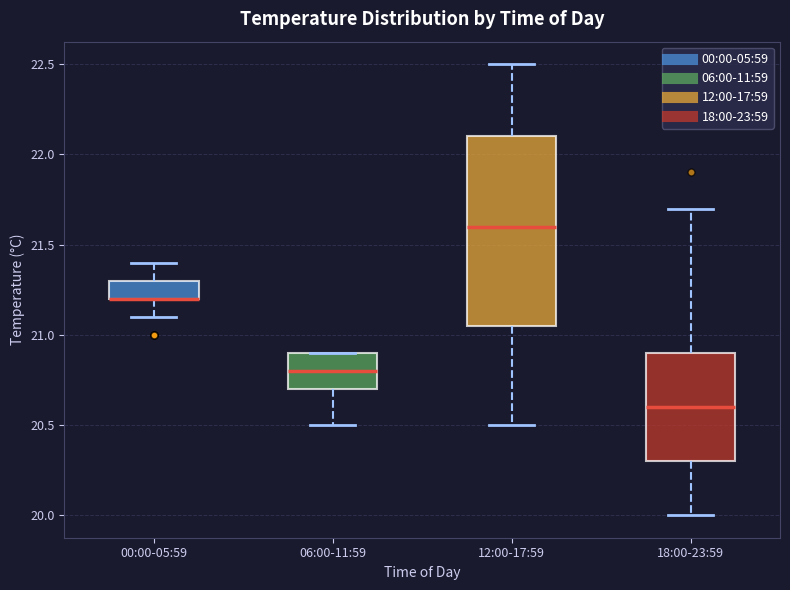

Reading left to right, transcribe this box plot: for each box, give where its median line is, the range the box spans, and where its two whiskers end, as read against the y-axis. The values are not printed on the chart, so give them approximately, as read against the axis.

00:00-05:59: median 21.20 (drawn on the box's lower edge), box 21.20 to 21.30, whiskers 21.10 to 21.40
06:00-11:59: median 20.80, box 20.70 to 20.90, whiskers 20.50 to 20.90
12:00-17:59: median 21.60, box 21.05 to 22.10, whiskers 20.50 to 22.50
18:00-23:59: median 20.60, box 20.30 to 20.90, whiskers 20.00 to 21.70